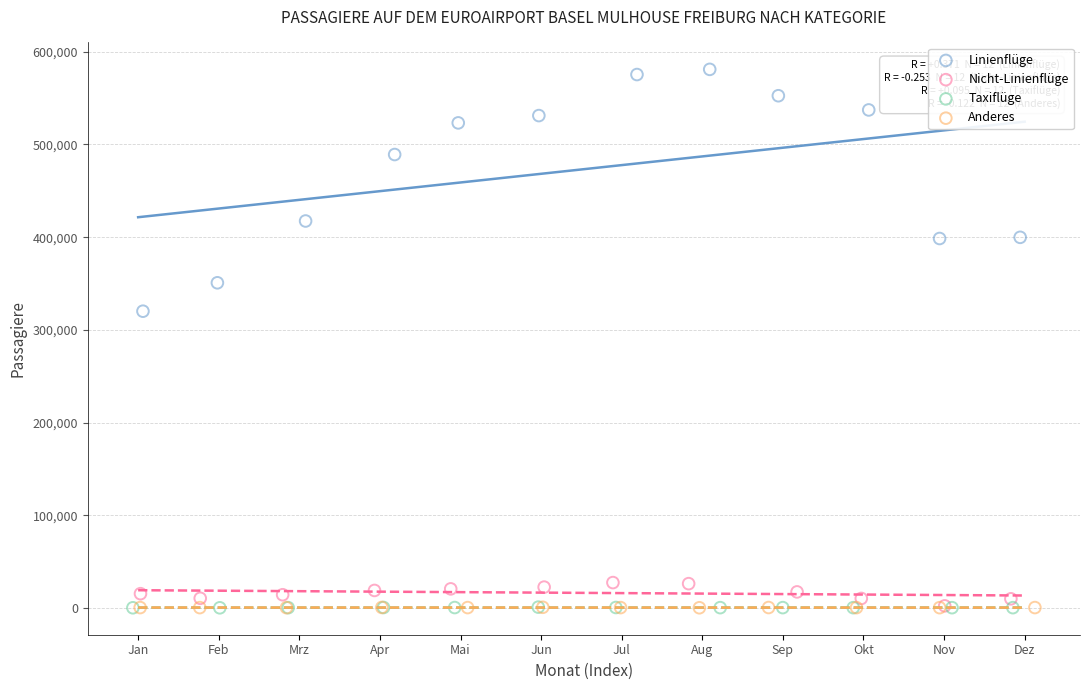

Which series has the largest Y range (max minus min)?

Linienflüge